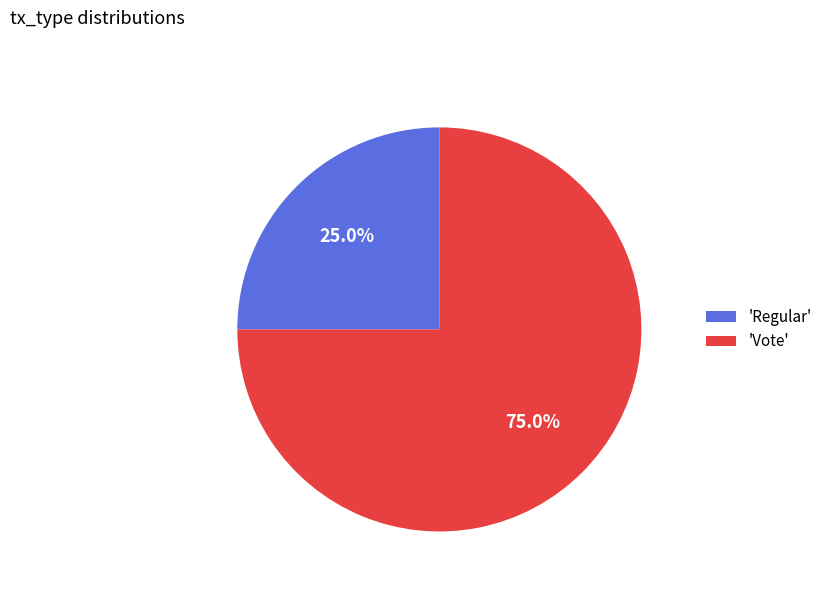

Which category accounts for the majority?

'Vote'